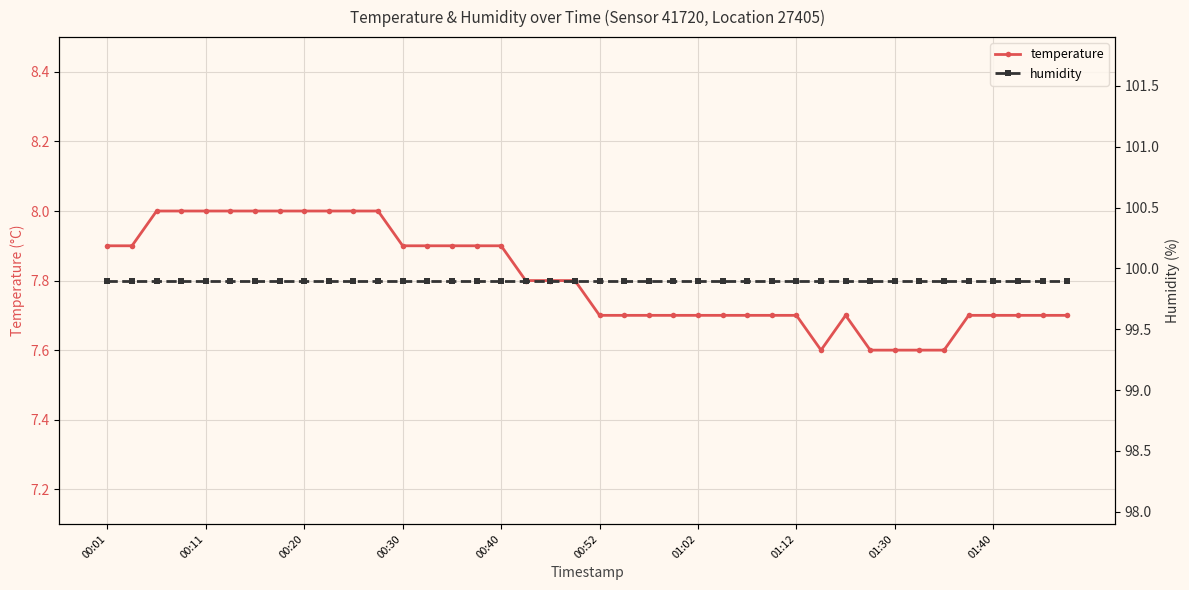

What is the sum of all humidity values?

3996.0